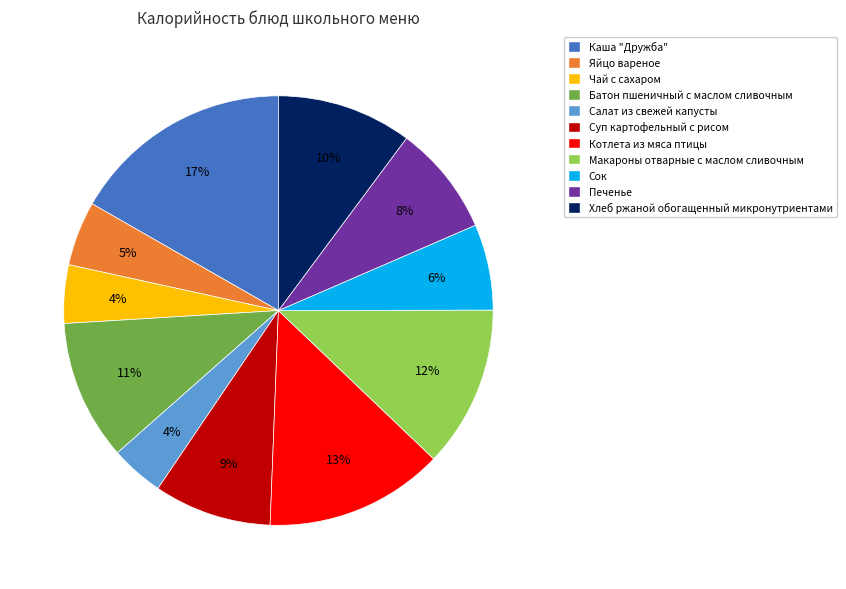

Which category has the biggest portion of the pie?

Каша "Дружба"